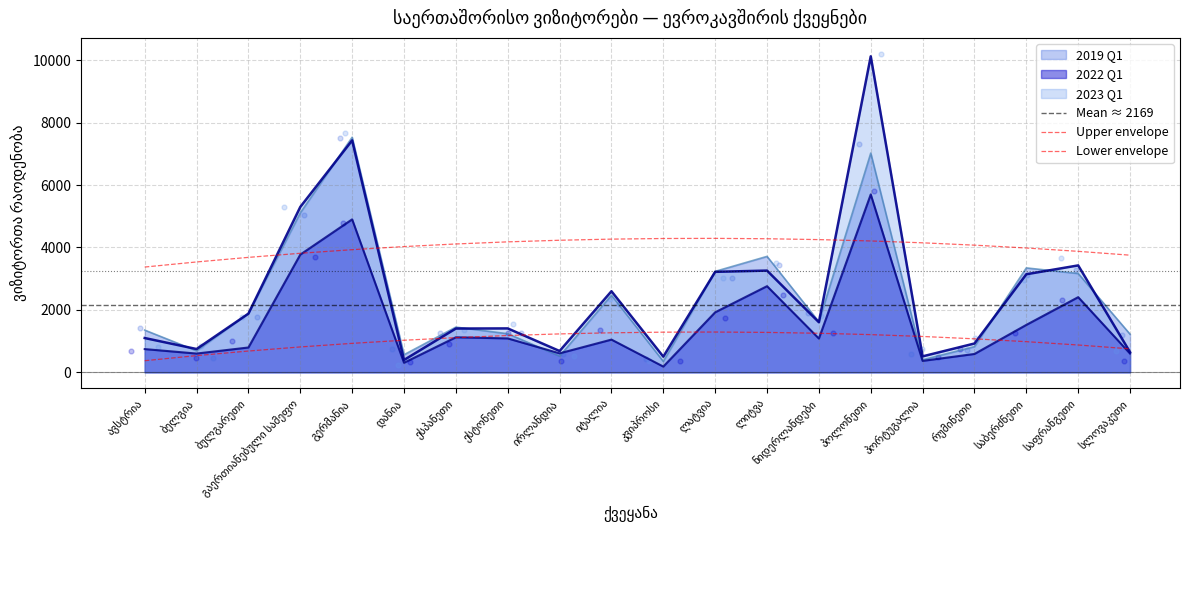

What is the total value across all series at სლოვაკეთი?

2469